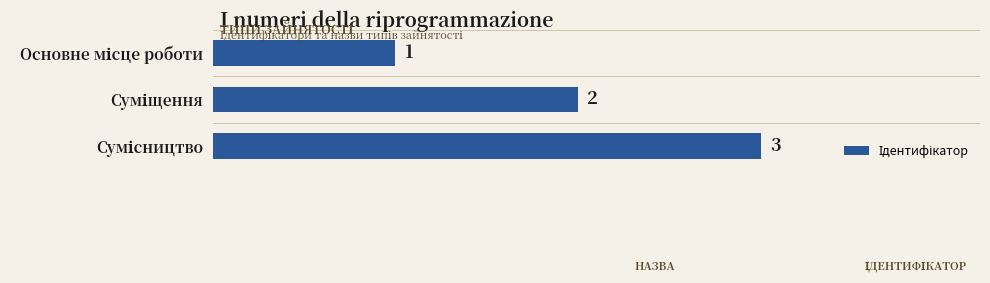

What is the maximum value shown in the chart?

3